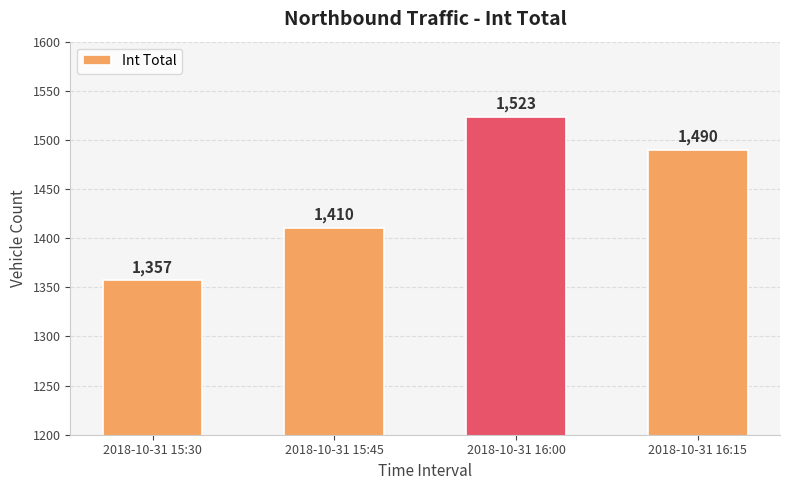

What is the value of the 3rd bar from the left?

1523